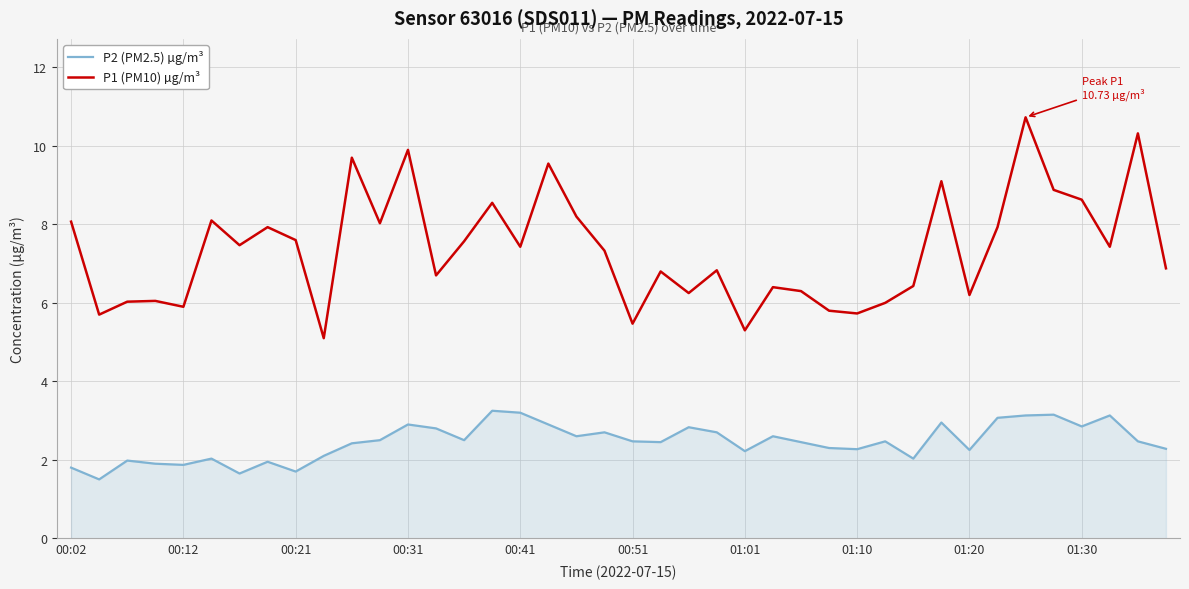

Rank the series by their maximum value, from highest to lowest.

P1 (PM10) µg/m³, P2 (PM2.5) µg/m³